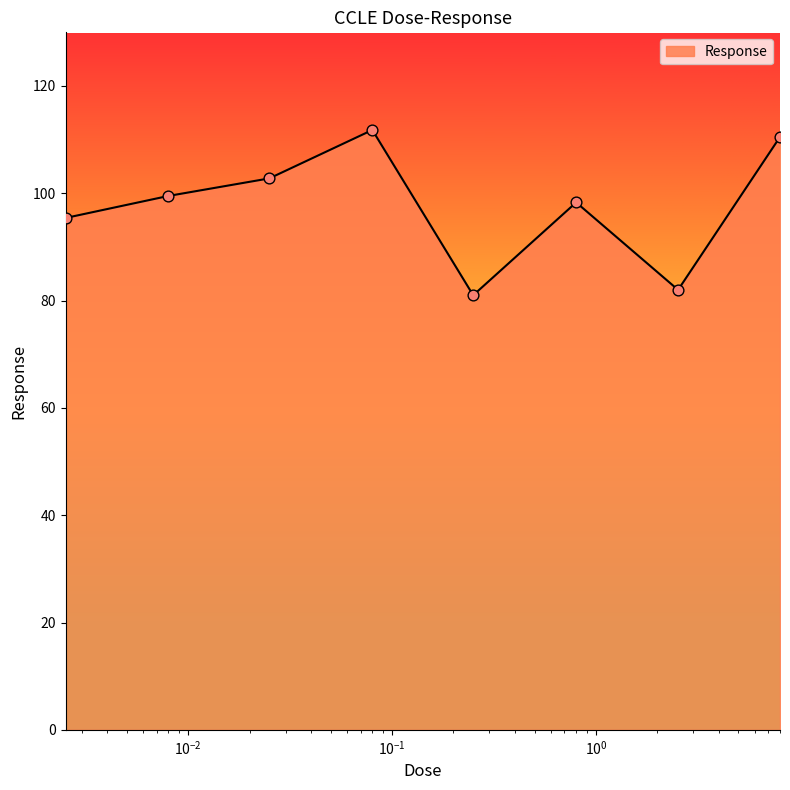

True or false: the data has more than 1 interior local peaks.

True